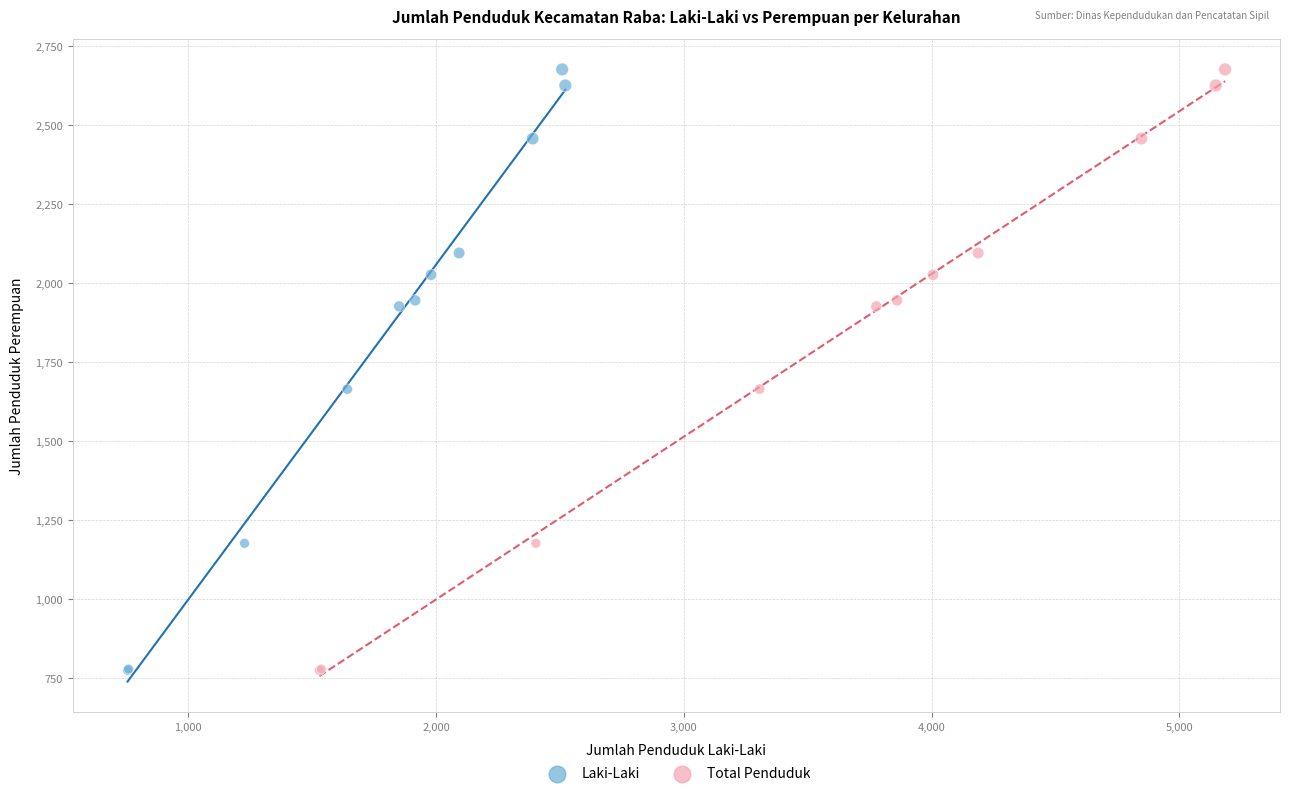

What are all the series names shown in the legend?

Laki-Laki, Total Penduduk